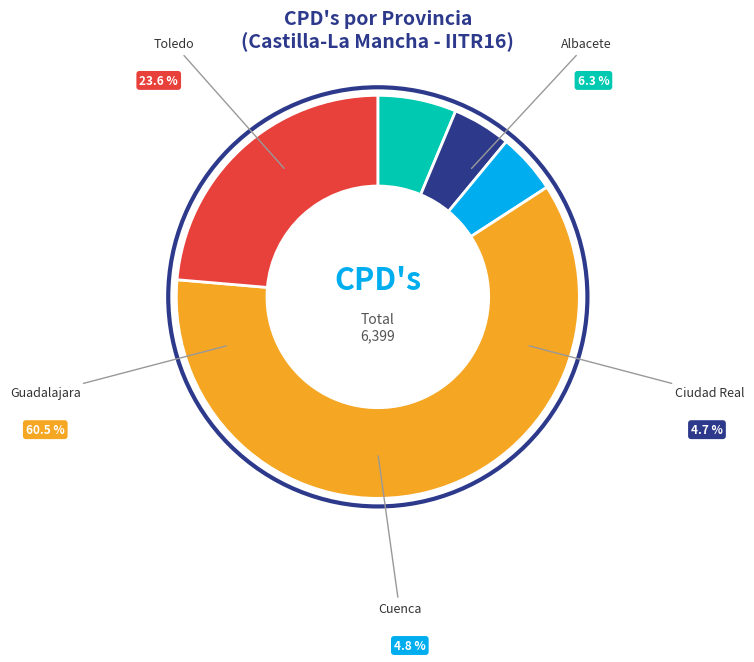

True or false: Cuenca accounts for 5% of the total.

True